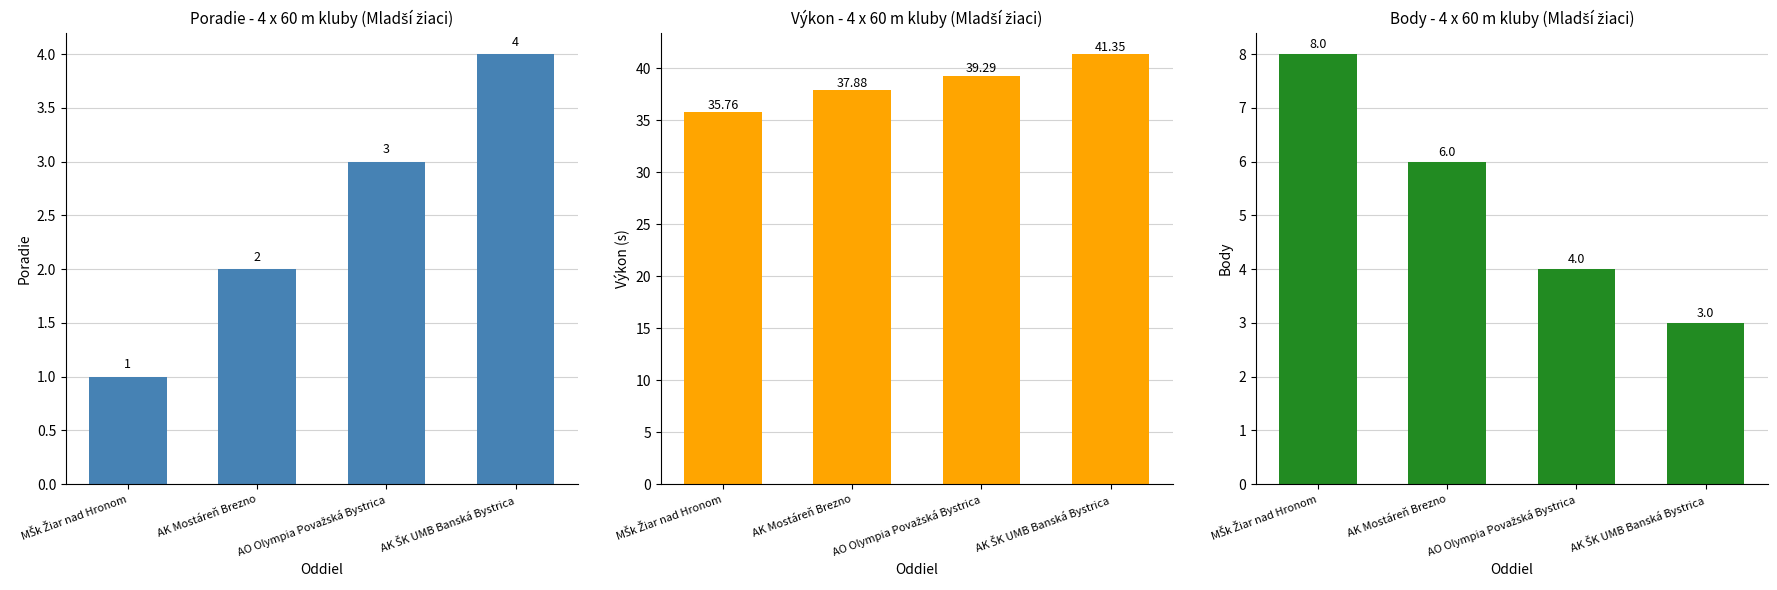

What is the average value of the Body series?

5.2